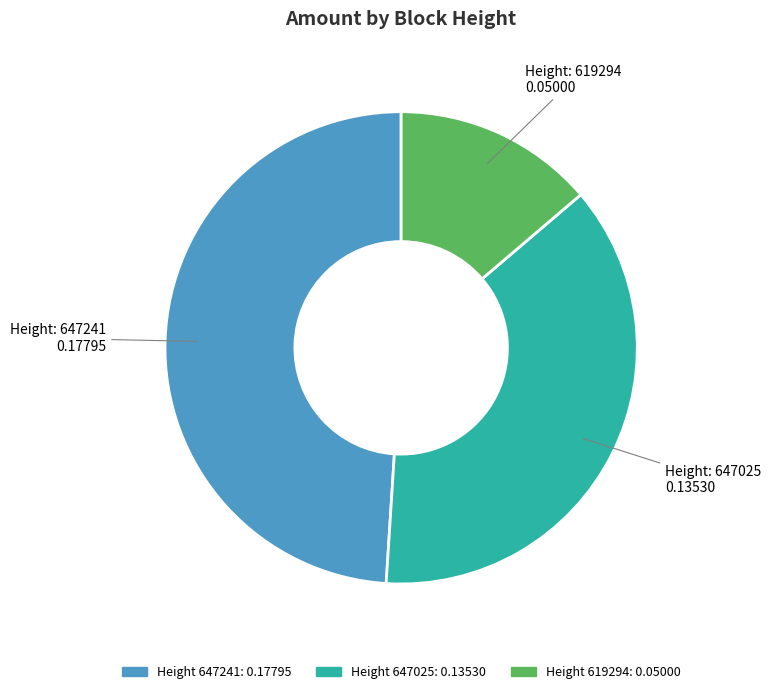

Does any single category account for the majority?

No